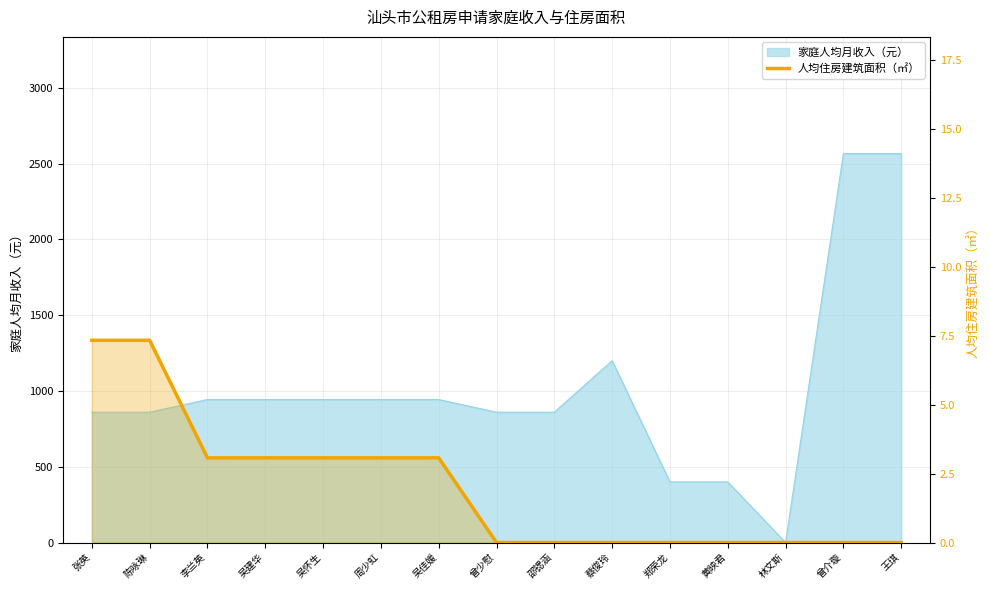

The value at 张英 is 4.2. True or false?

False